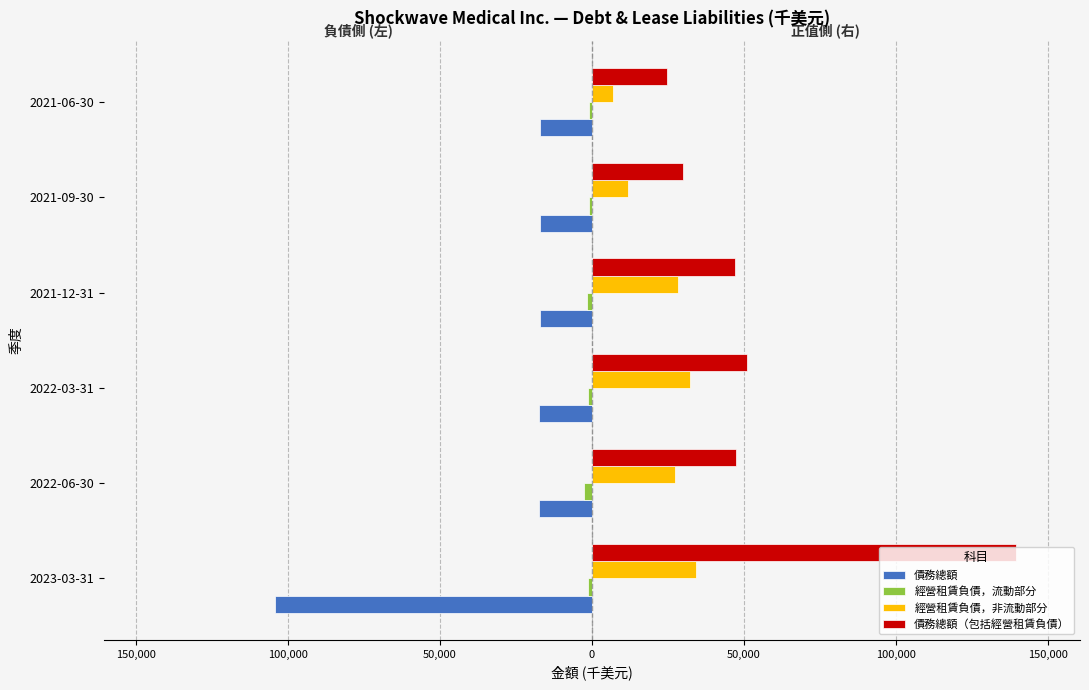

Reading right to left, extract all data points from this chart.

債務總額: -16958	-16976	-17130	-17283	-17440	-104231
經營租賃負債，流動部分: -920	-867	-1738	-1294	-2688	-1308
經營租賃負債，非流動部分: 6911	11939	28321	32361	27157	34058
債務總額（包括經營租賃負債）: 24789	29782	47189	50938	47285	139597